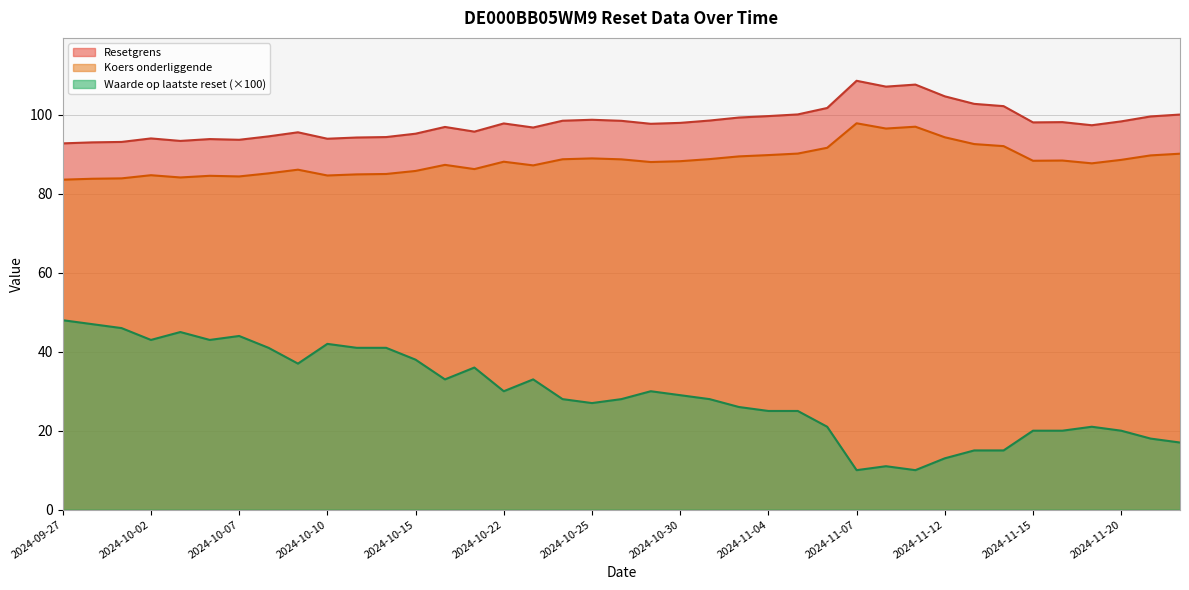

Rank the categories by Resetgrens value from lowest to highest.

2024-09-27, 2024-09-30, 2024-10-01, 2024-10-03, 2024-10-07, 2024-10-04, 2024-10-10, 2024-10-02, 2024-10-11, 2024-10-14, 2024-10-08, 2024-10-15, 2024-10-09, 2024-10-21, 2024-10-23, 2024-10-17, 2024-11-19, 2024-10-29, 2024-10-22, 2024-10-30, 2024-11-15, 2024-11-18, 2024-11-20, 2024-10-28, 2024-10-24, 2024-10-31, 2024-10-25, 2024-11-01, 2024-11-21, 2024-11-04, 2024-11-22, 2024-11-05, 2024-11-06, 2024-11-14, 2024-11-13, 2024-11-12, 2024-11-08, 2024-11-11, 2024-11-07